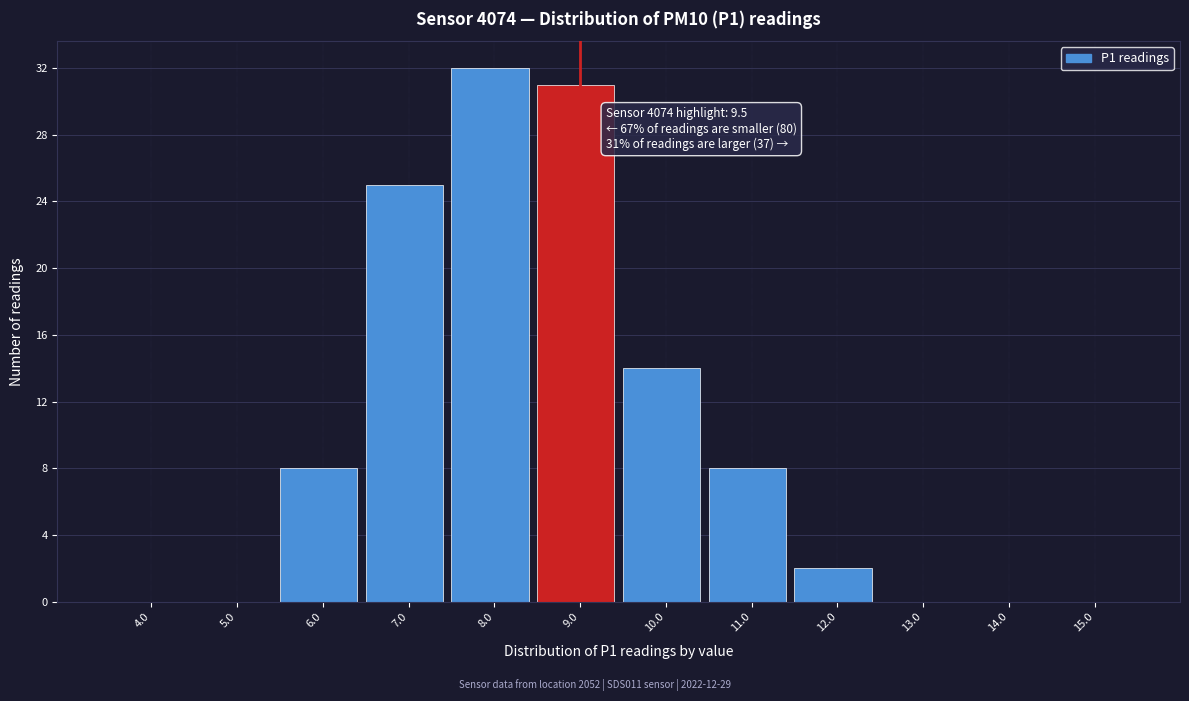

Reading left to right, what are all the values shown in this chart?

4.0=0	5.0=0	6.0=8	7.0=25	8.0=32	9.0=31	10.0=14	11.0=8	12.0=2	13.0=0	14.0=0	15.0=0